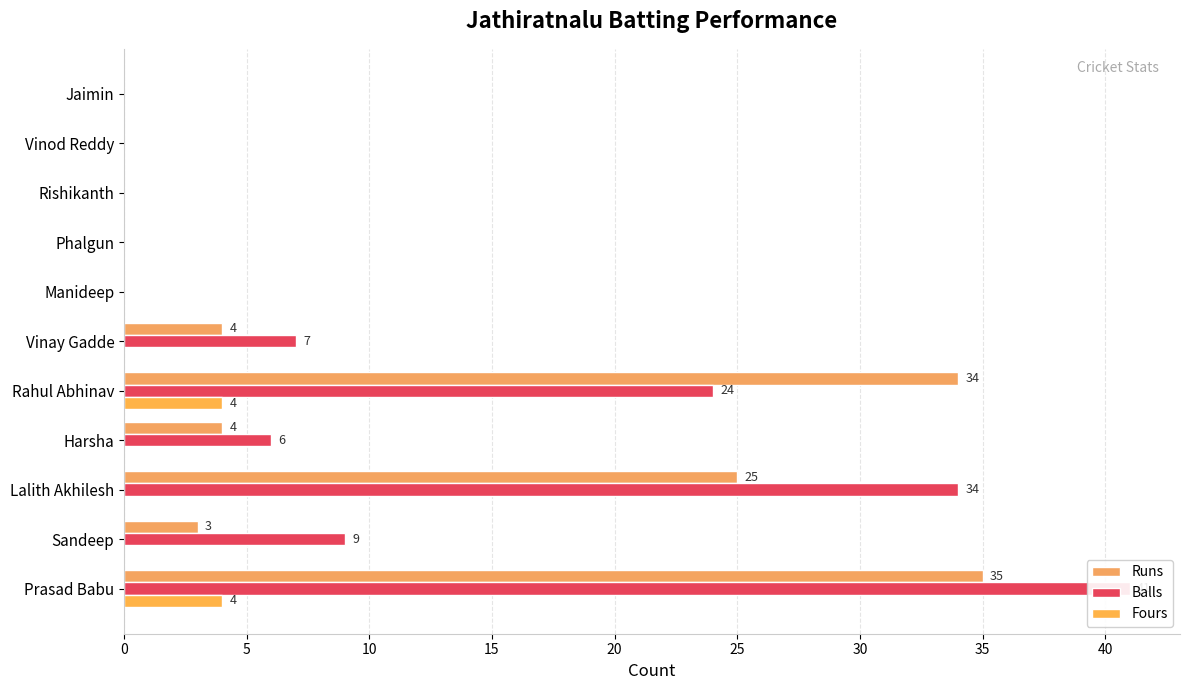

What are all the series names shown in the legend?

Runs, Balls, Fours